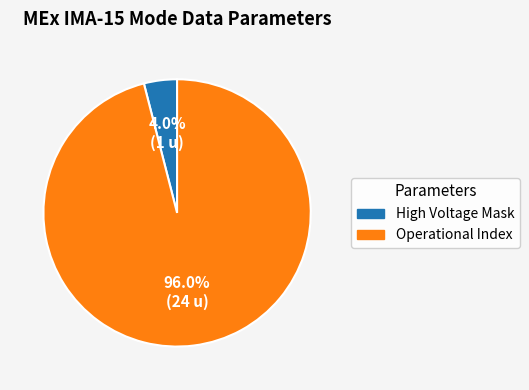

Does any single category account for the majority?

Yes